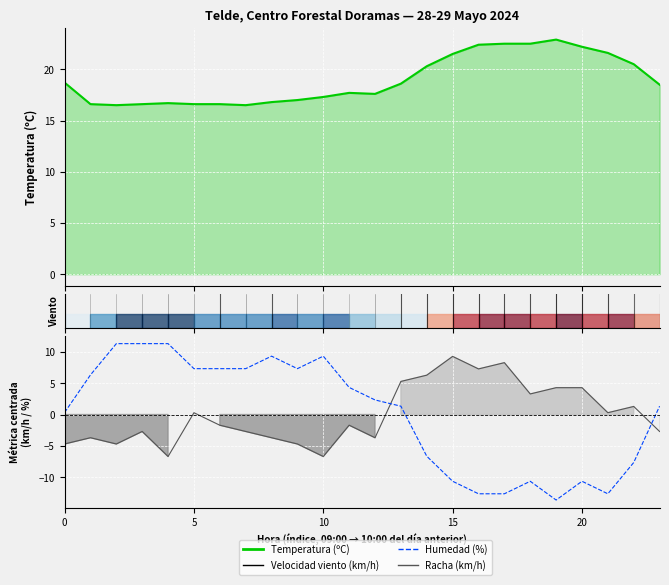

Is this an area chart (filled region under the line)?

No